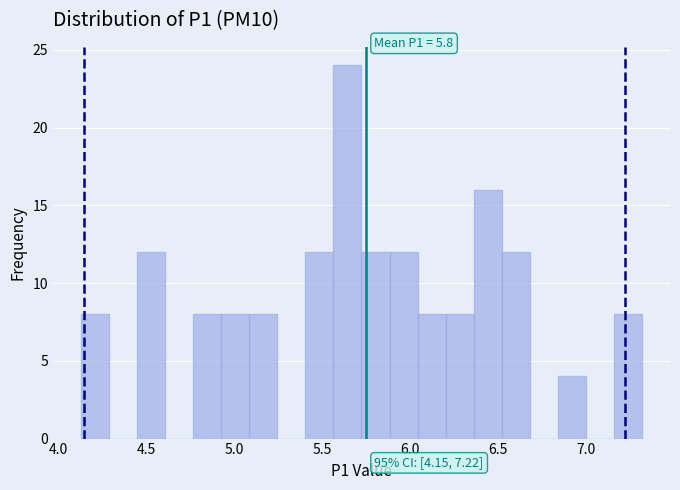

Around what value on the x-axis is the tallest bar? Give the approximate position of its centre, as read against the axis.

5.65